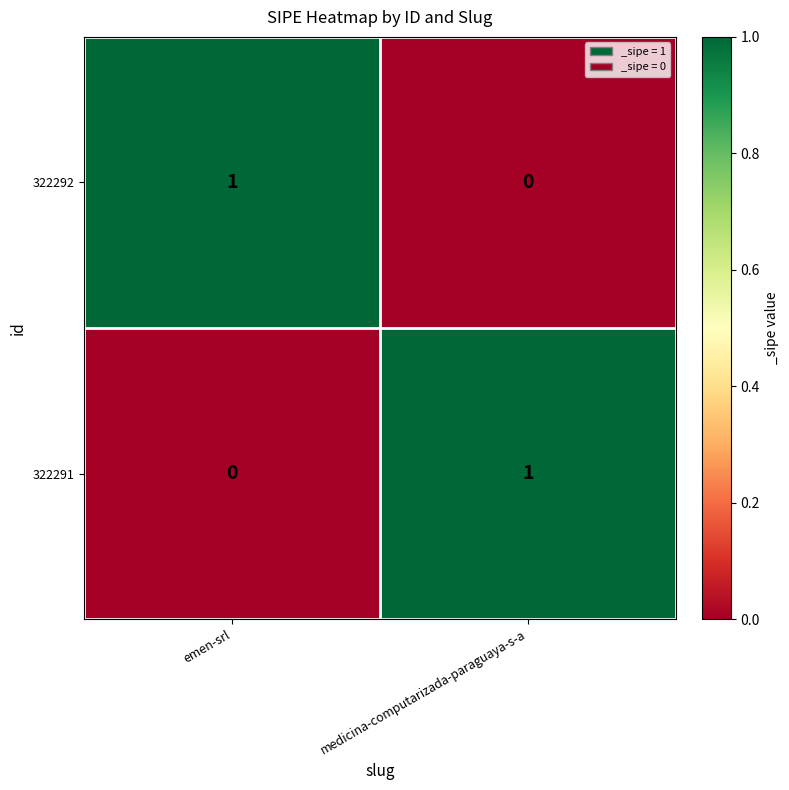

Reading right to left, transcribe all the data shown in this chart.

322292: 0	1
322291: 1	0